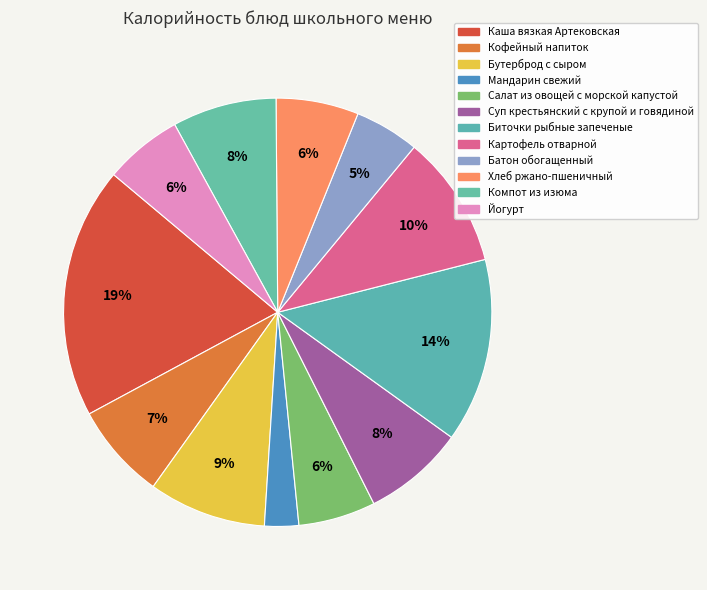

What is the largest slice in the pie chart?

Каша вязкая Артековская